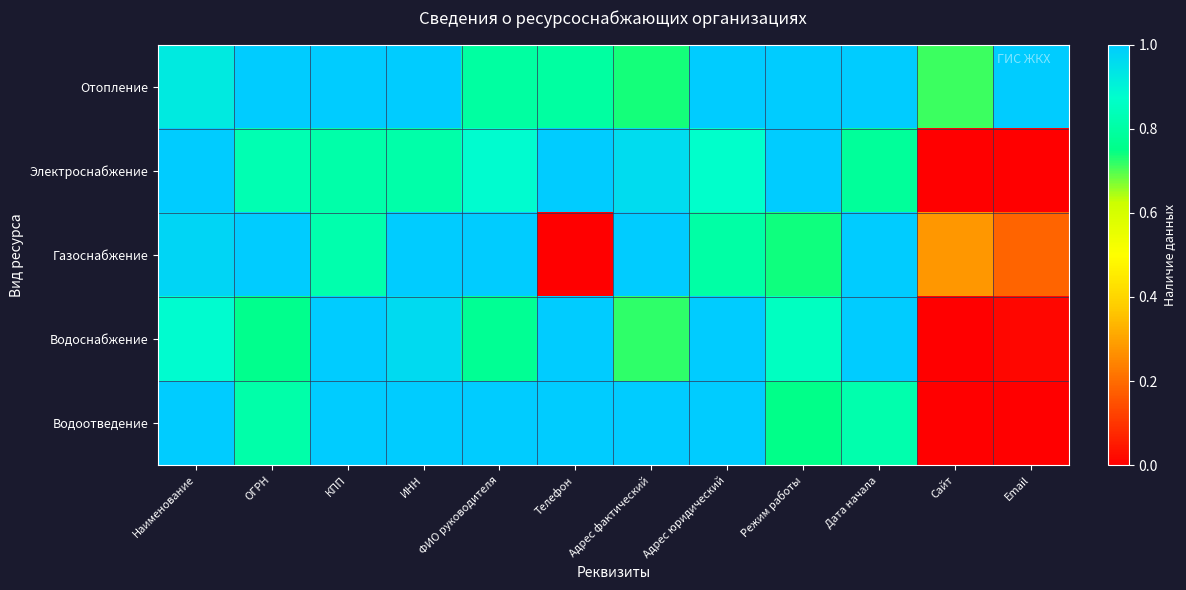

Which series has the largest total across all categories?

Отопление